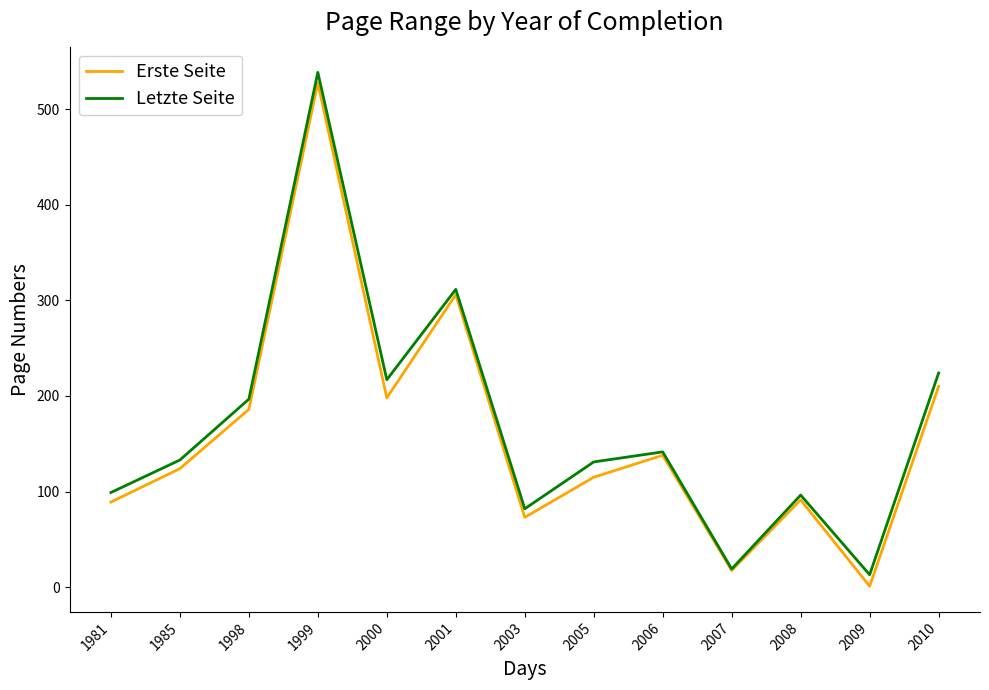

What is the average value of the Letzte Seite series?

169.4